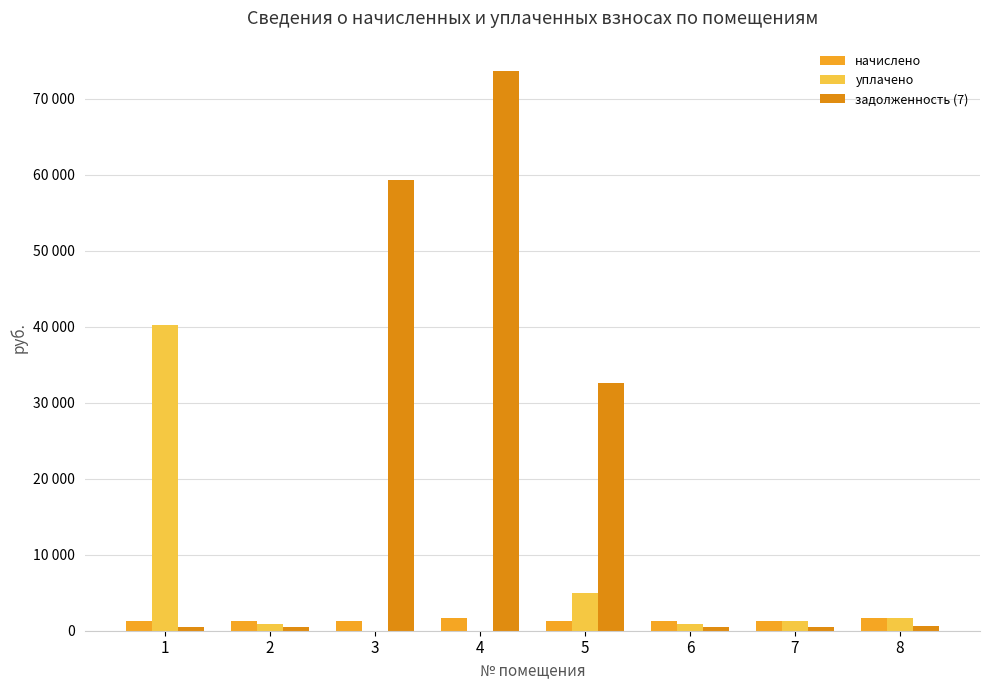

Does the chart contain stacked bars?

No